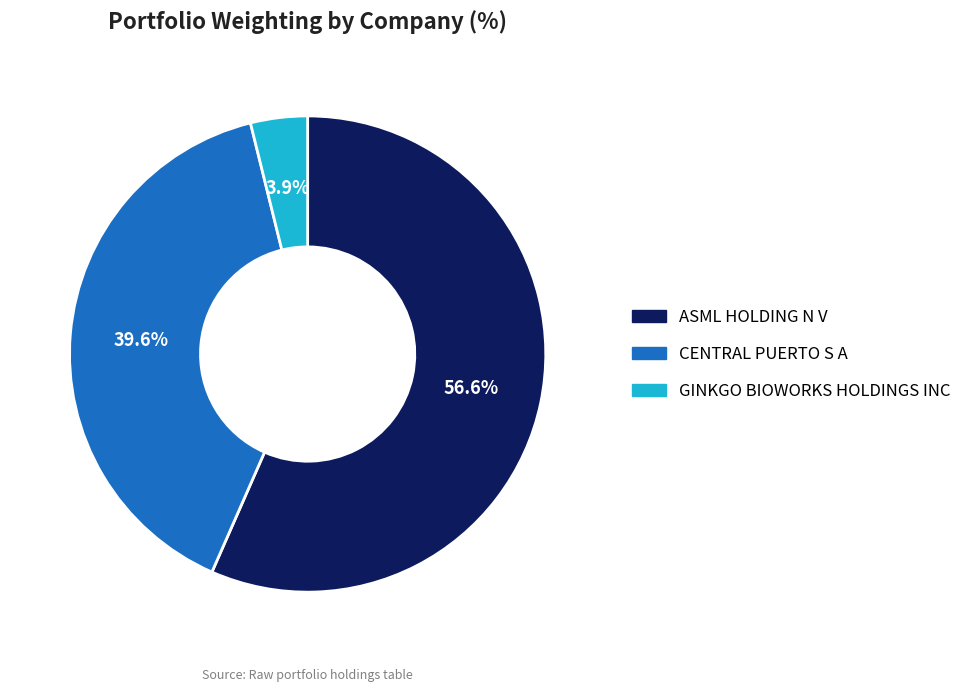

Approximately how many times larger is the value at CENTRAL PUERTO S A compared to ASML HOLDING N V?

0.7